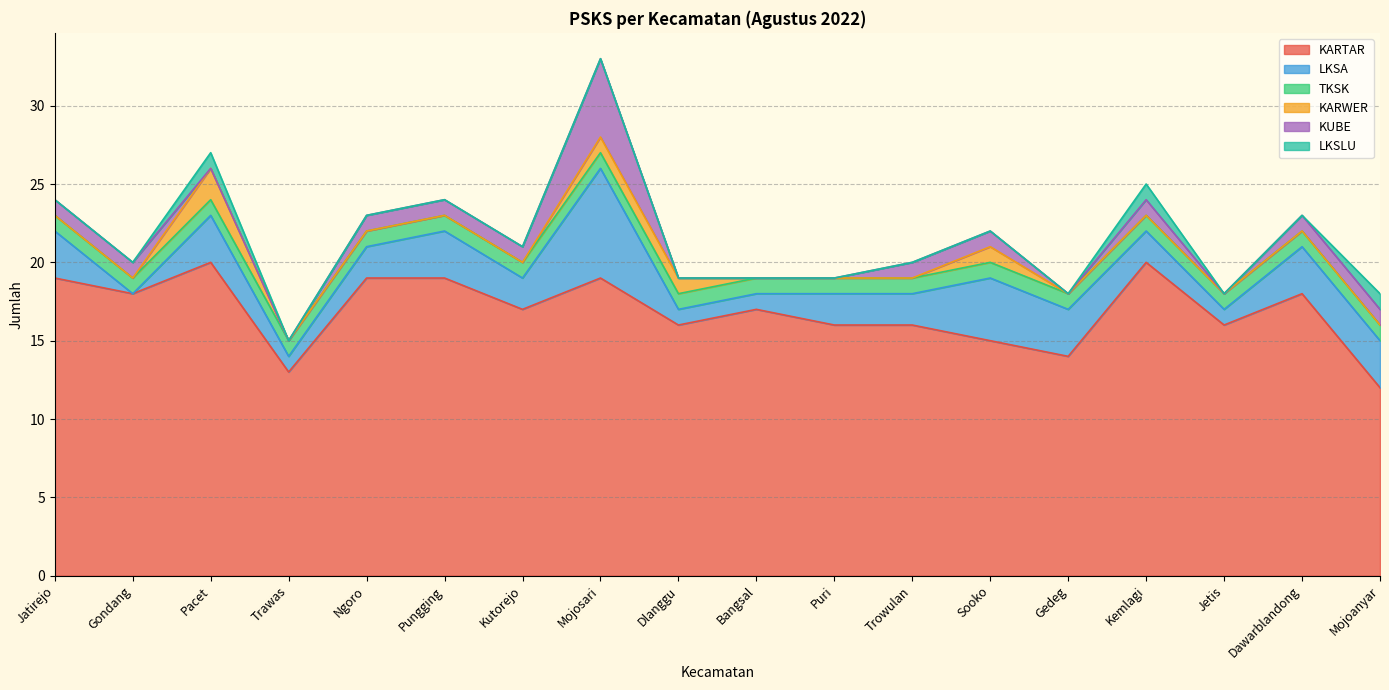

True or false: KARTAR and TKSK cross at least once.

False